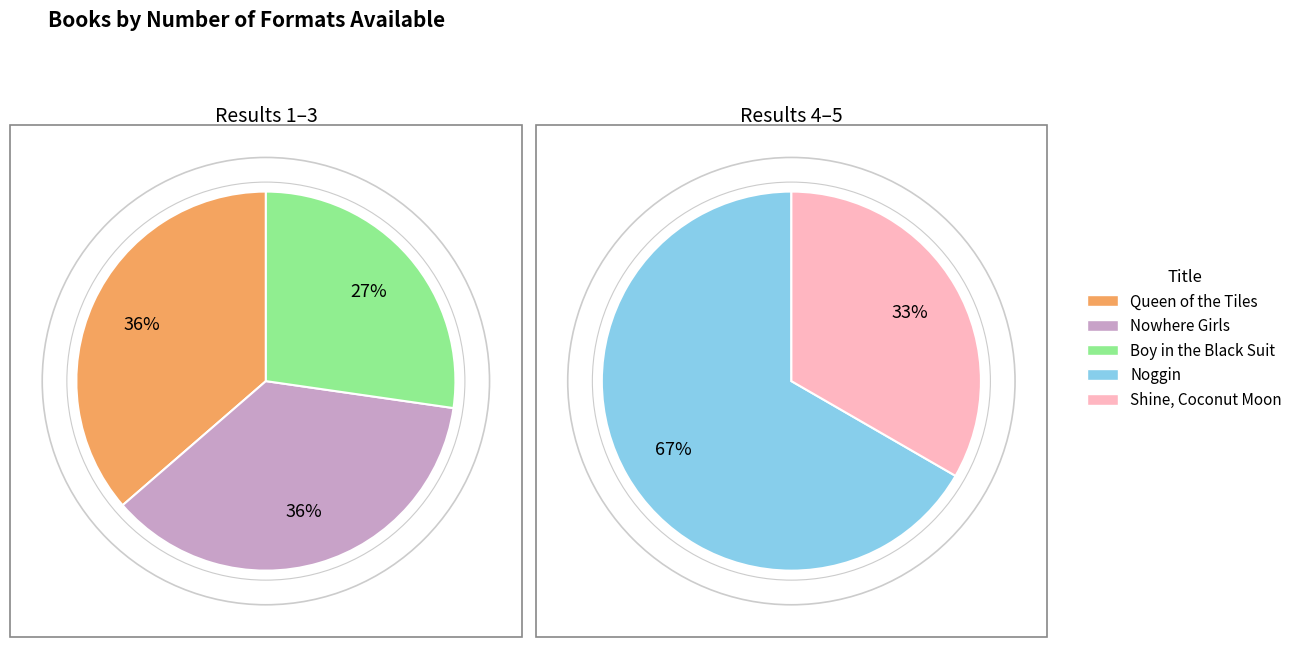

Count the number of slices in the pie.

5